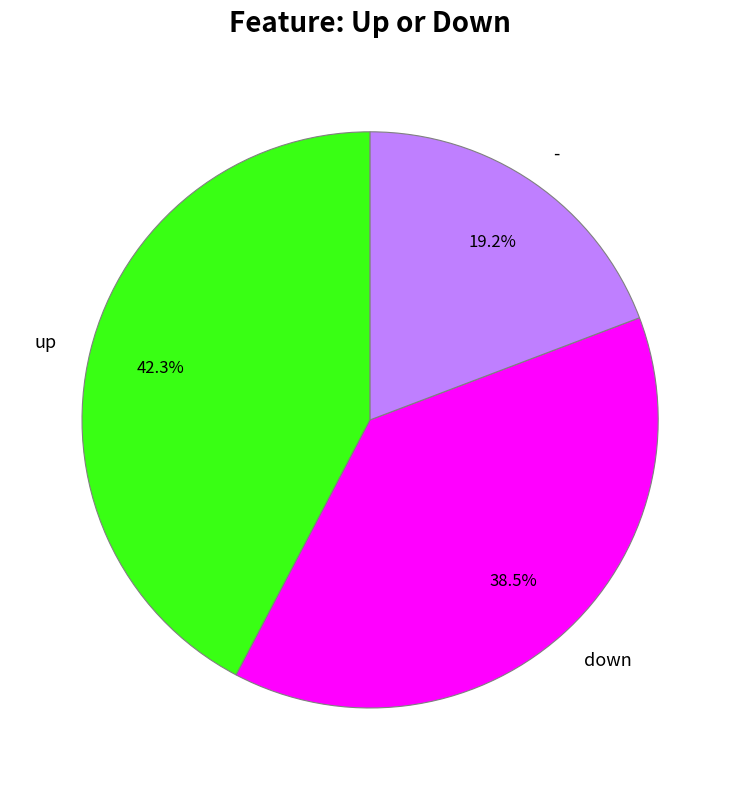

To the nearest percent, what portion does - represent?

19%